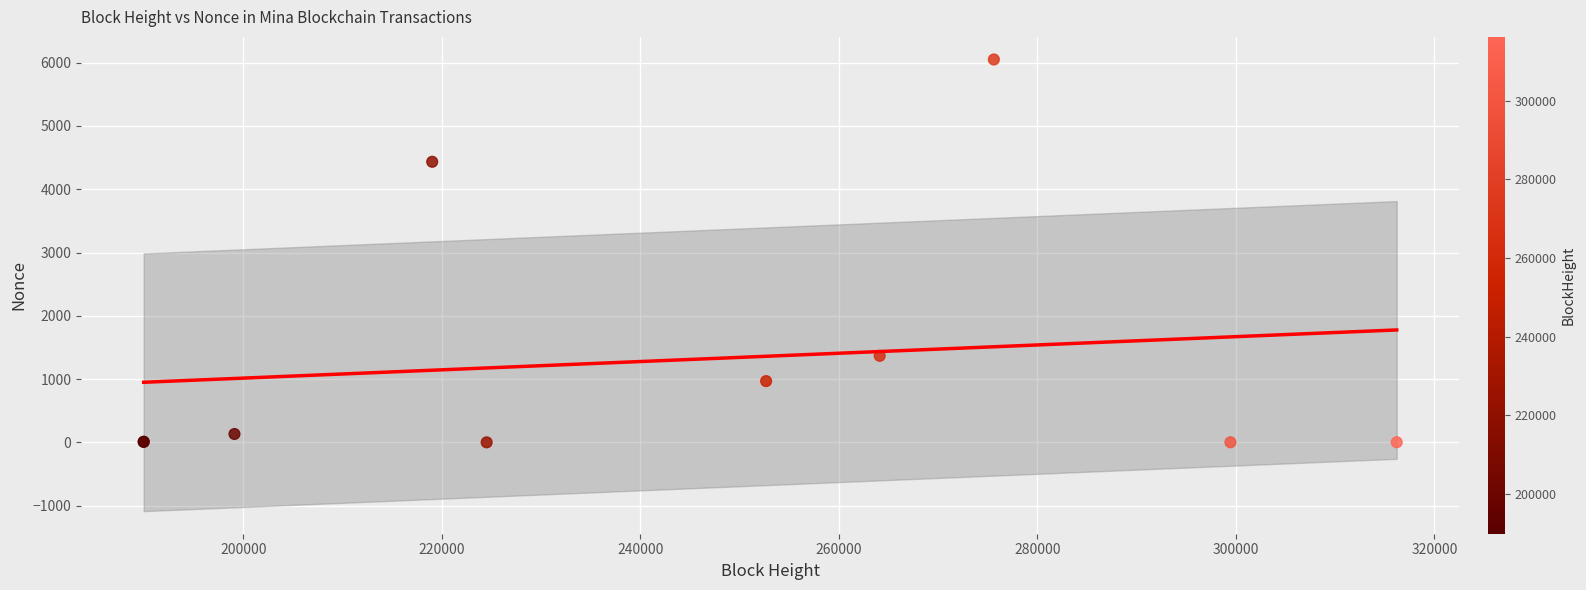

What Y value in the scatter plot is closest to 3025?

4434